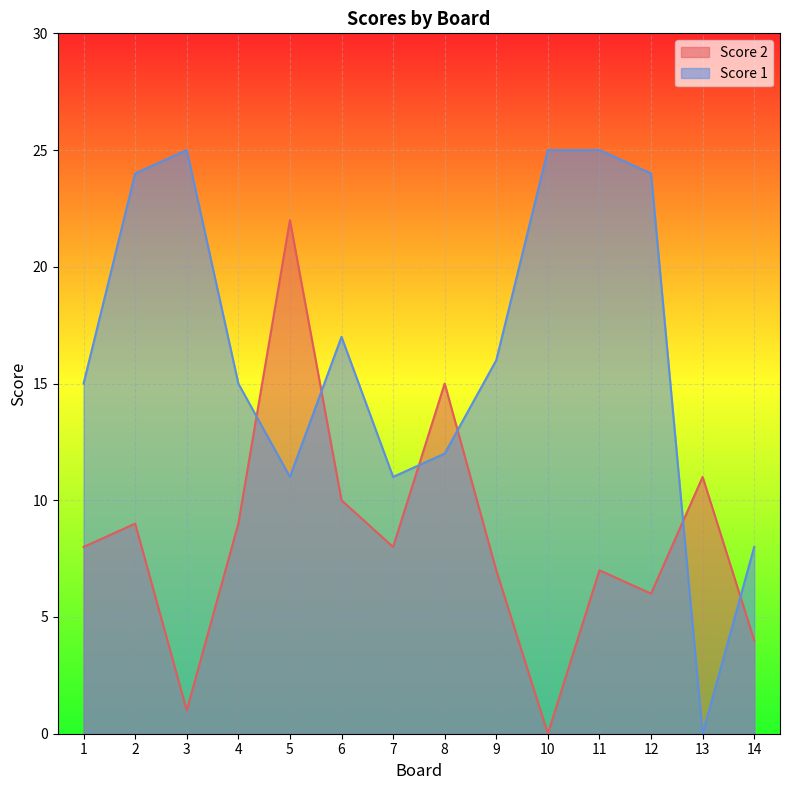

Reading right to left, what are all the values shown in this chart?

Score 2: 4	11	6	7	0	7	15	8	10	22	9	1	9	8
Score 1: 8	0	24	25	25	16	12	11	17	11	15	25	24	15